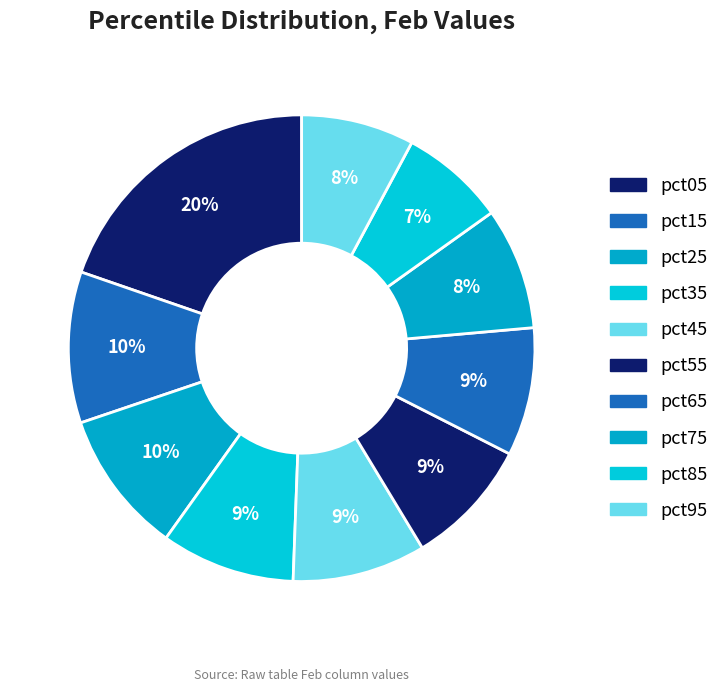

To the nearest percent, what is the average slice percentage?

10%